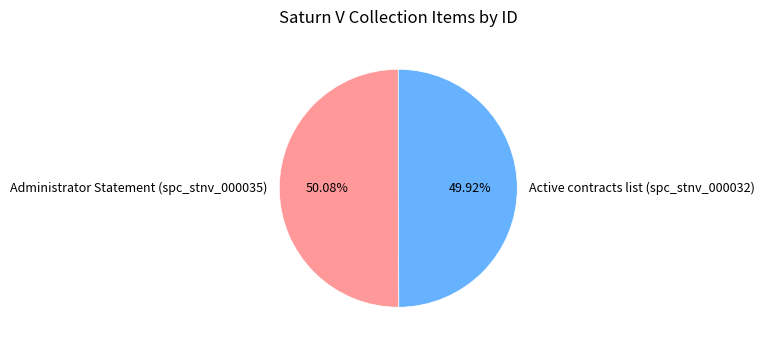

To the nearest percent, what percentage of the pie is Administrator Statement (spc_stnv_000035)?

50%